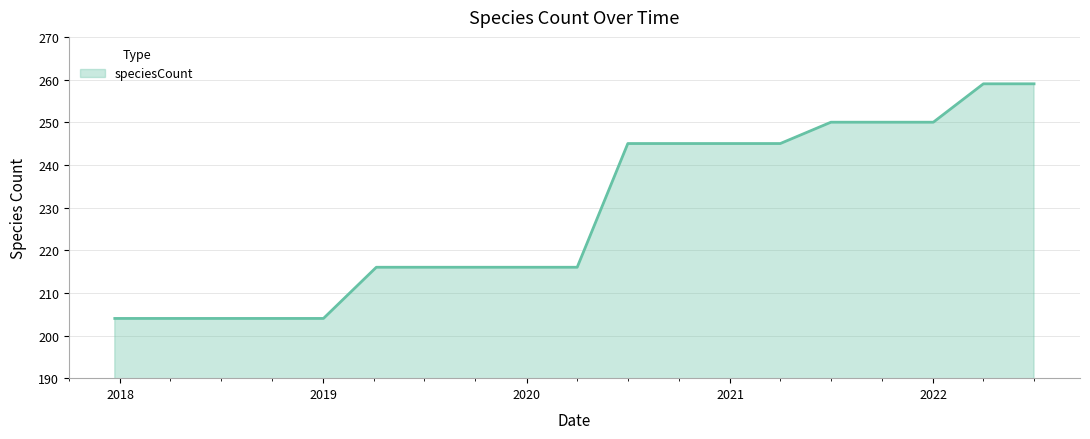

What is the smallest value displayed?

204